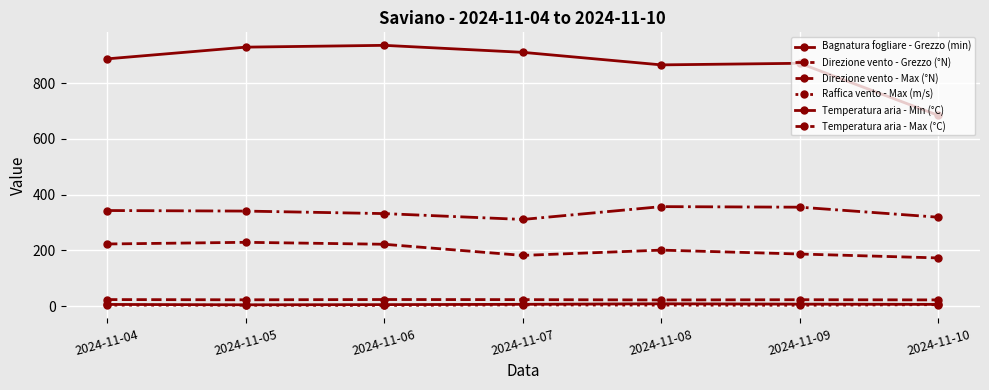

At how many categories does at least one series exceed 5?

7